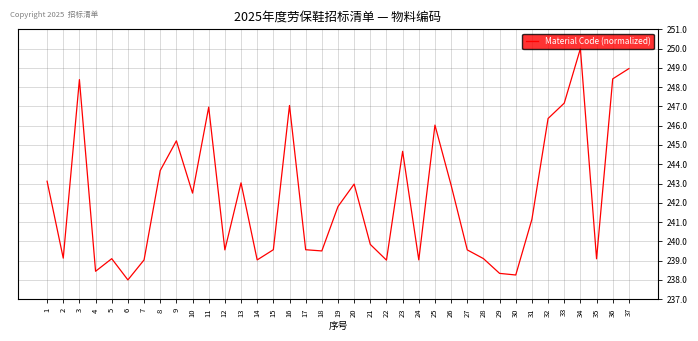

What is the difference between the maximum and minimum values?

12.0